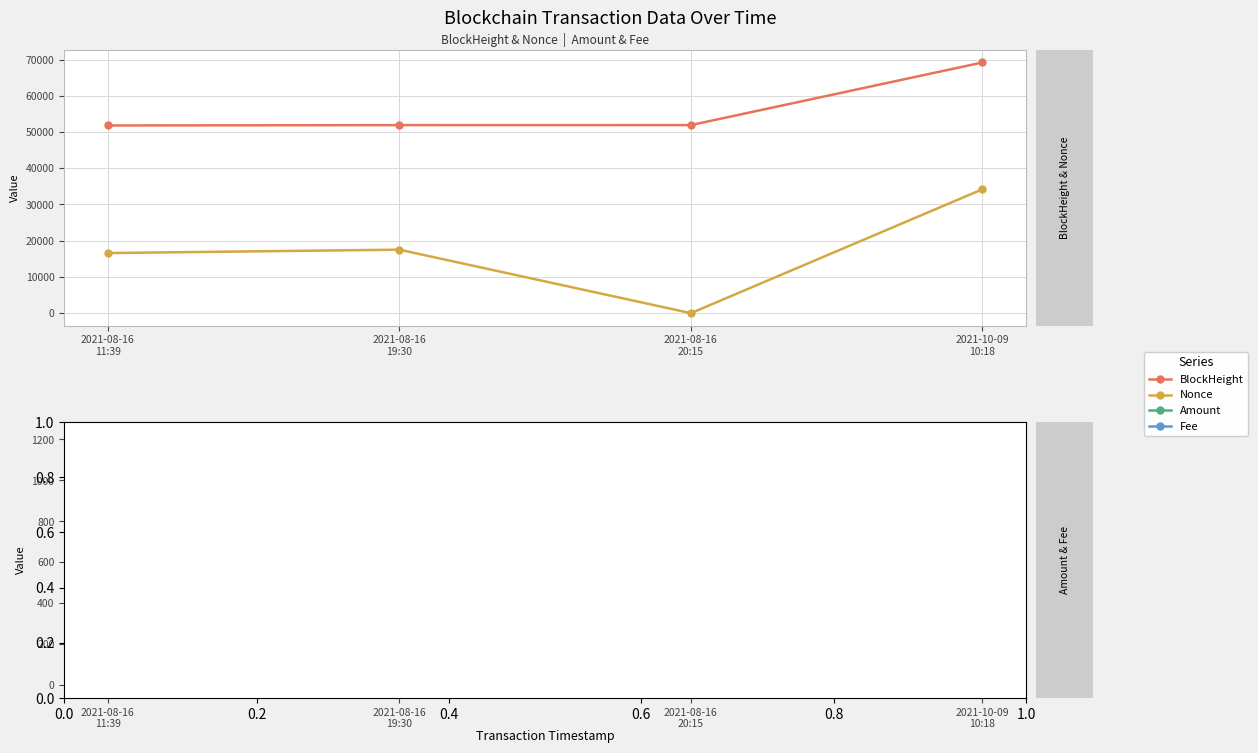

What is the spread (max minus min) of values at 2021-08-16
19:30?

51905.0